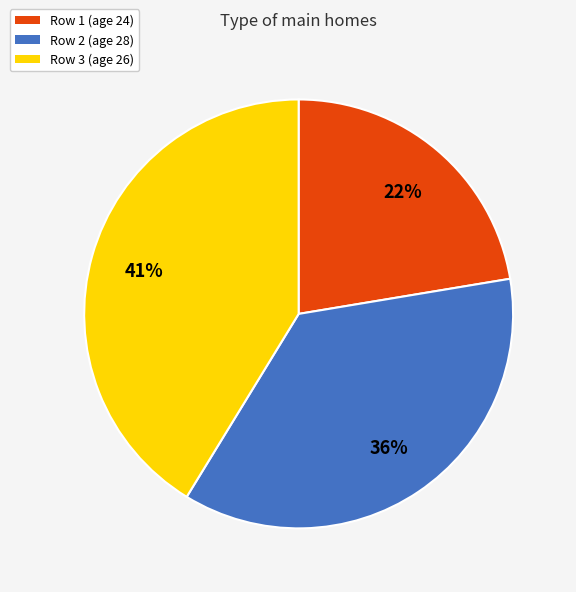

Does any single category account for the majority?

No